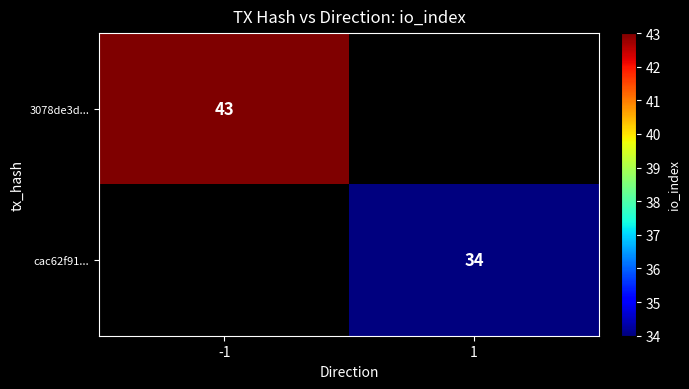

The value of 3078de3d... at -1 is 11. True or false?

False